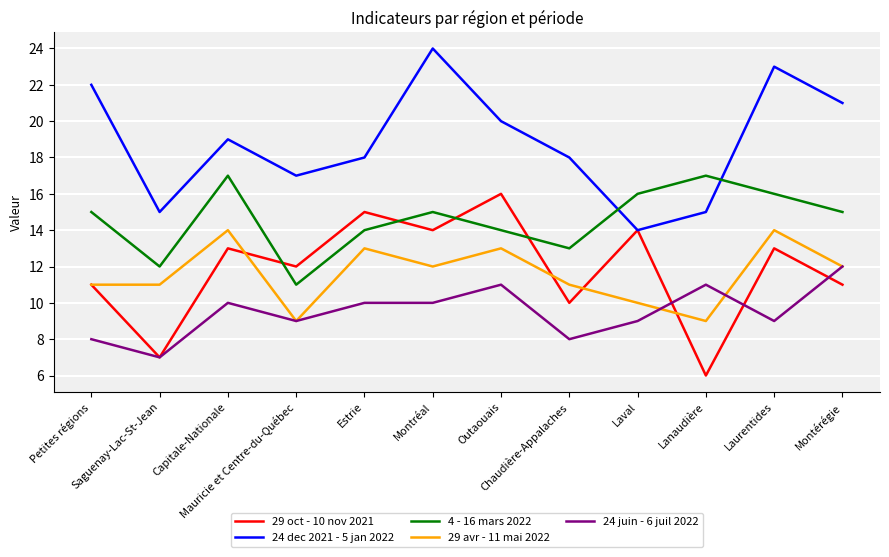

Reading right to left, list all the values displayed in this chart.

29 oct - 10 nov 2021: Montérégie=11	Laurentides=13	Lanaudière=6	Laval=14	Chaudière-Appalaches=10	Outaouais=16	Montréal=14	Estrie=15	Mauricie et Centre-du-Québec=12	Capitale-Nationale=13	Saguenay-Lac-St-Jean=7	Petites régions=11
24 dec 2021 - 5 jan 2022: Montérégie=21	Laurentides=23	Lanaudière=15	Laval=14	Chaudière-Appalaches=18	Outaouais=20	Montréal=24	Estrie=18	Mauricie et Centre-du-Québec=17	Capitale-Nationale=19	Saguenay-Lac-St-Jean=15	Petites régions=22
4 - 16 mars 2022: Montérégie=15	Laurentides=16	Lanaudière=17	Laval=16	Chaudière-Appalaches=13	Outaouais=14	Montréal=15	Estrie=14	Mauricie et Centre-du-Québec=11	Capitale-Nationale=17	Saguenay-Lac-St-Jean=12	Petites régions=15
29 avr - 11 mai 2022: Montérégie=12	Laurentides=14	Lanaudière=9	Laval=10	Chaudière-Appalaches=11	Outaouais=13	Montréal=12	Estrie=13	Mauricie et Centre-du-Québec=9	Capitale-Nationale=14	Saguenay-Lac-St-Jean=11	Petites régions=11
24 juin - 6 juil 2022: Montérégie=12	Laurentides=9	Lanaudière=11	Laval=9	Chaudière-Appalaches=8	Outaouais=11	Montréal=10	Estrie=10	Mauricie et Centre-du-Québec=9	Capitale-Nationale=10	Saguenay-Lac-St-Jean=7	Petites régions=8